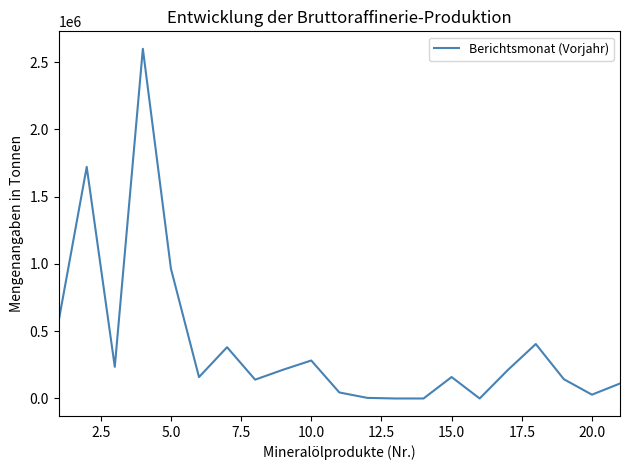

What is the average value?

399147